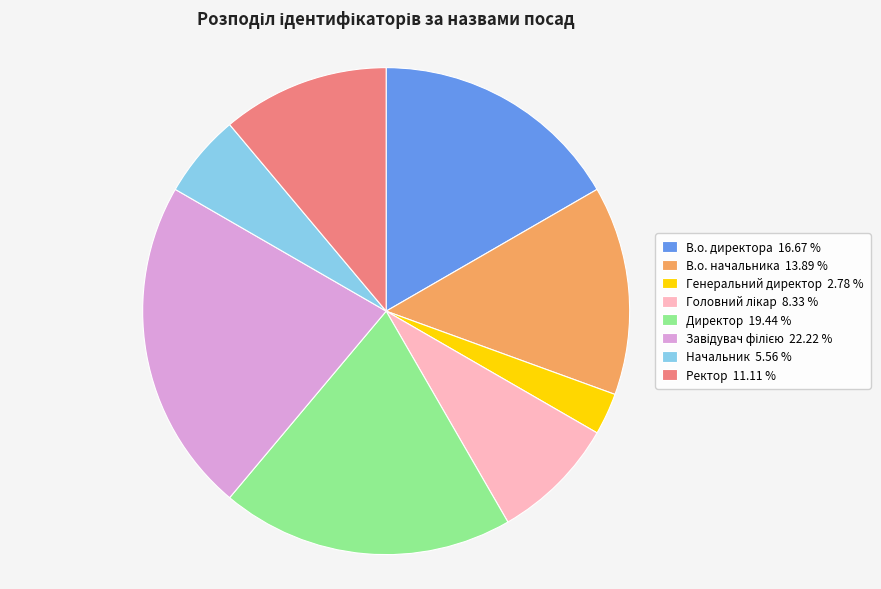

Is it true that Директор is 19% of the pie?

True